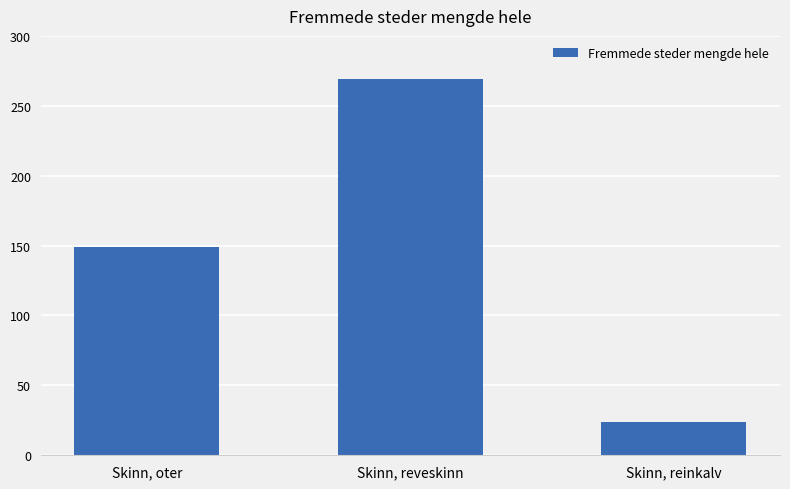

What is the average value?

147